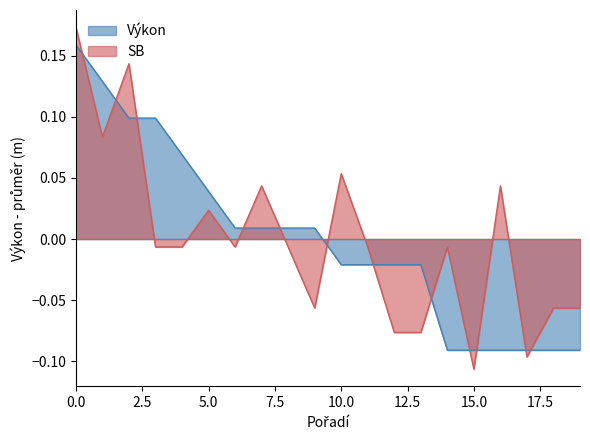

Is it true that SB equals 0.1 at 2?

True